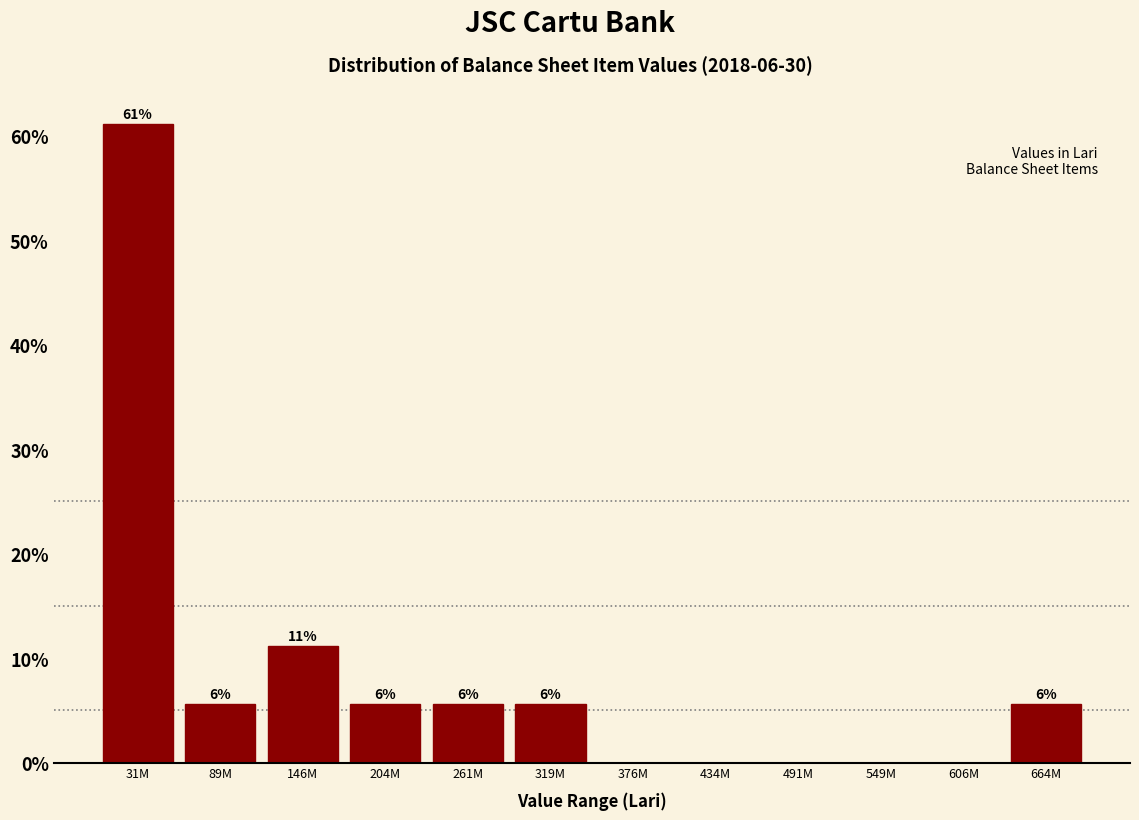

Are the bars horizontal?

No